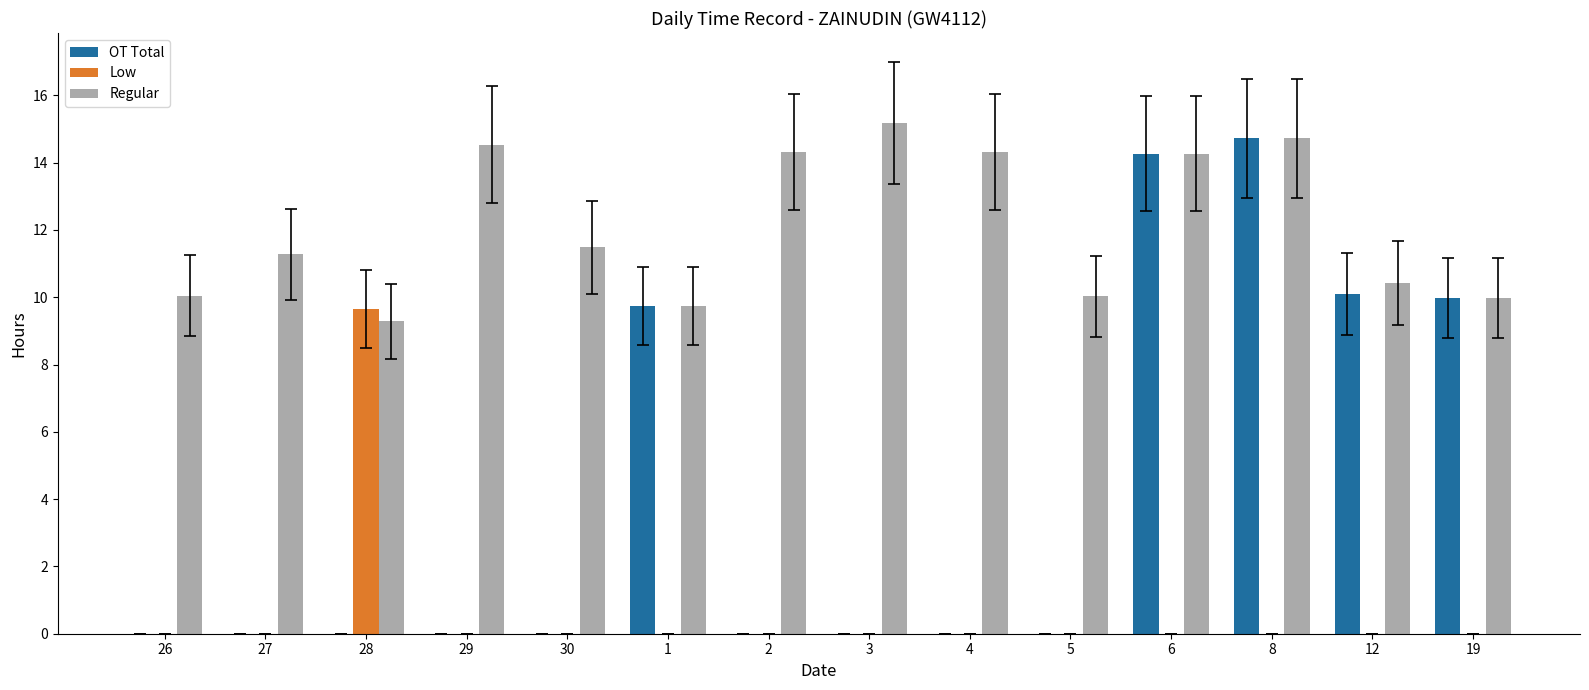

What are all the series names shown in the legend?

OT Total, Low, Regular